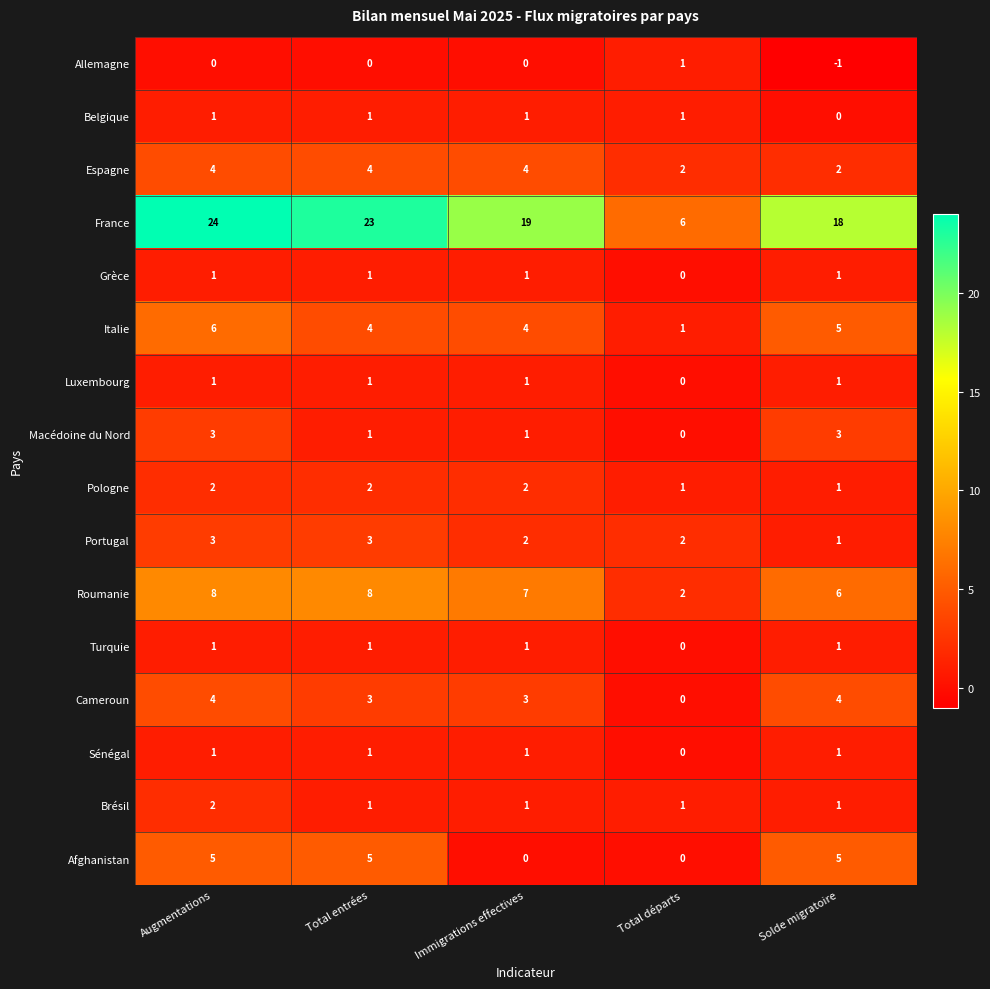

What value does the France series have at Total entrées?

23